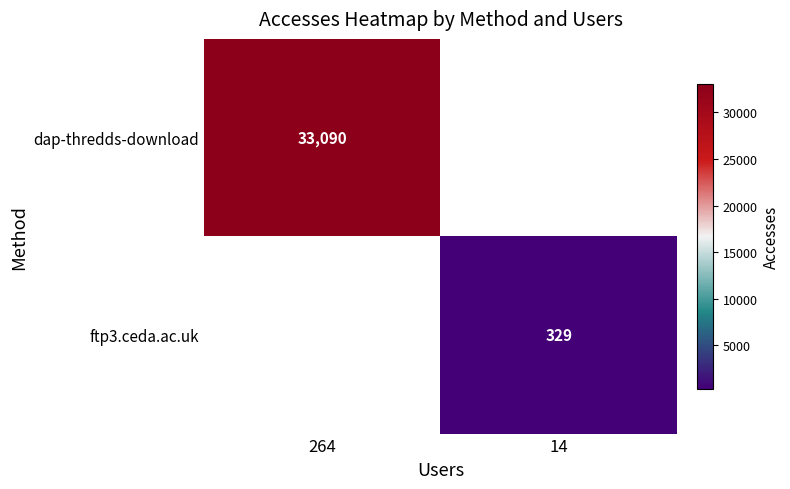

The value of ftp3.ceda.ac.uk at 14 is 473. True or false?

False